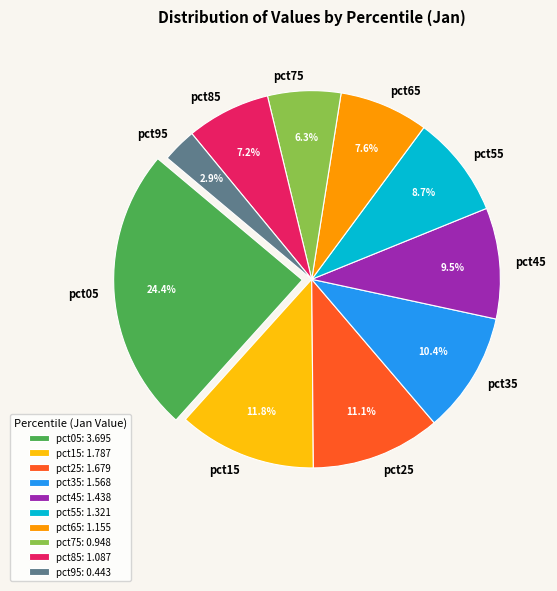

To the nearest percent, what percentage of the pie is pct85?

7%